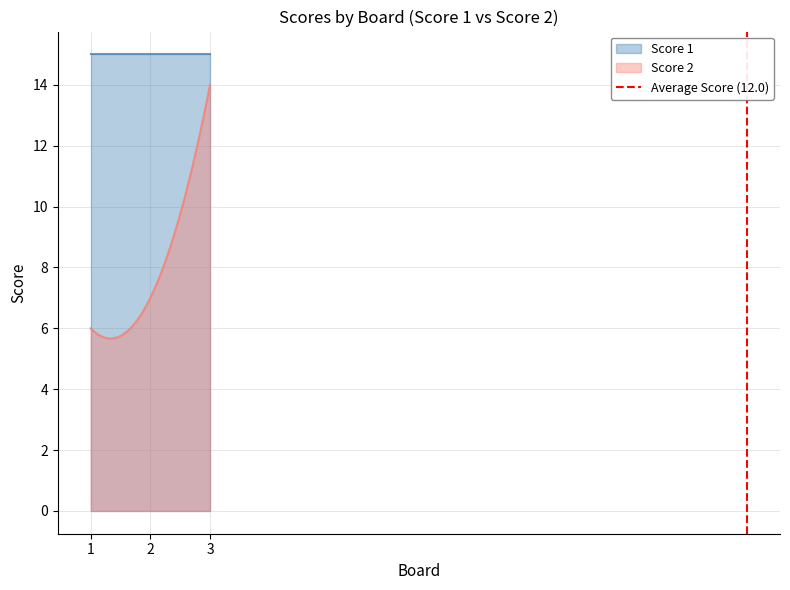

True or false: Score 1 and Score 2 cross at least once.

False